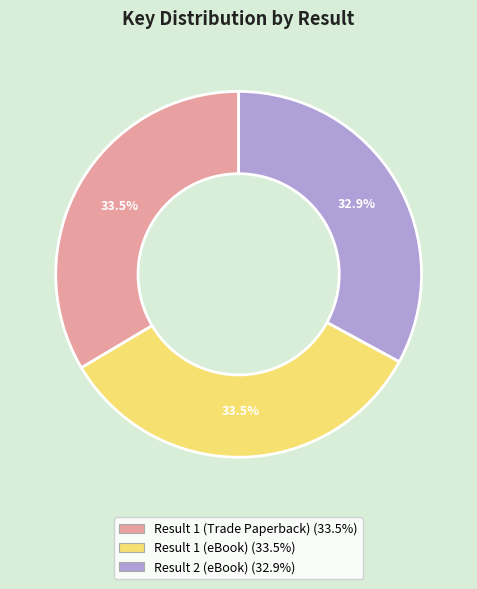

To the nearest percent, what portion does Result 2 (eBook) represent?

33%